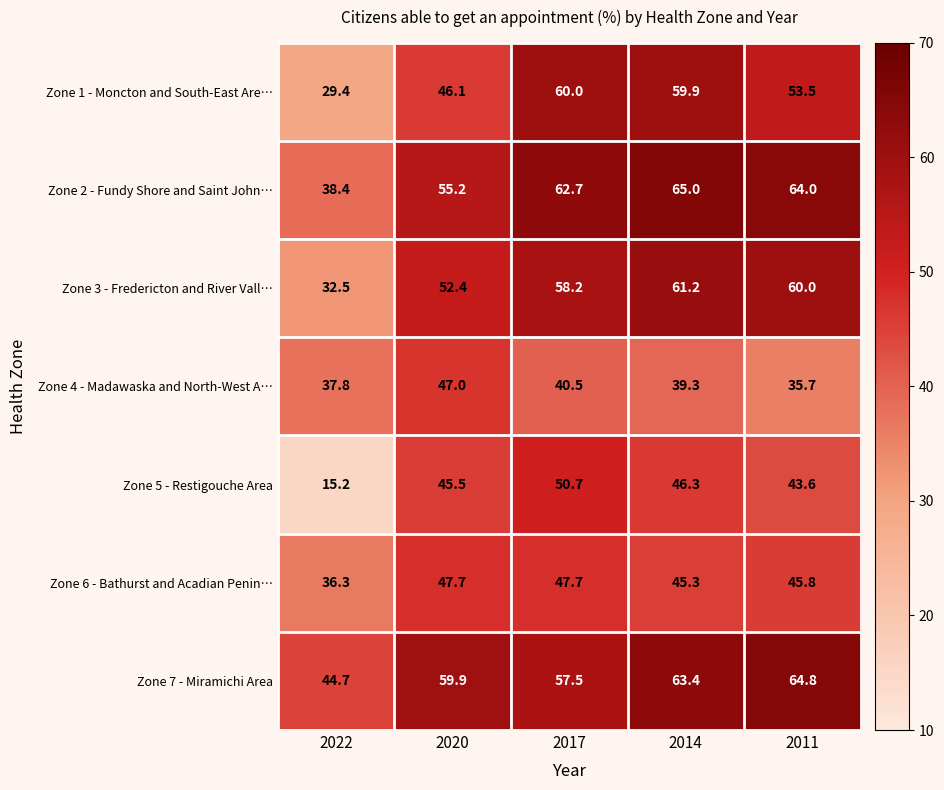

How many series are shown in this chart?

7